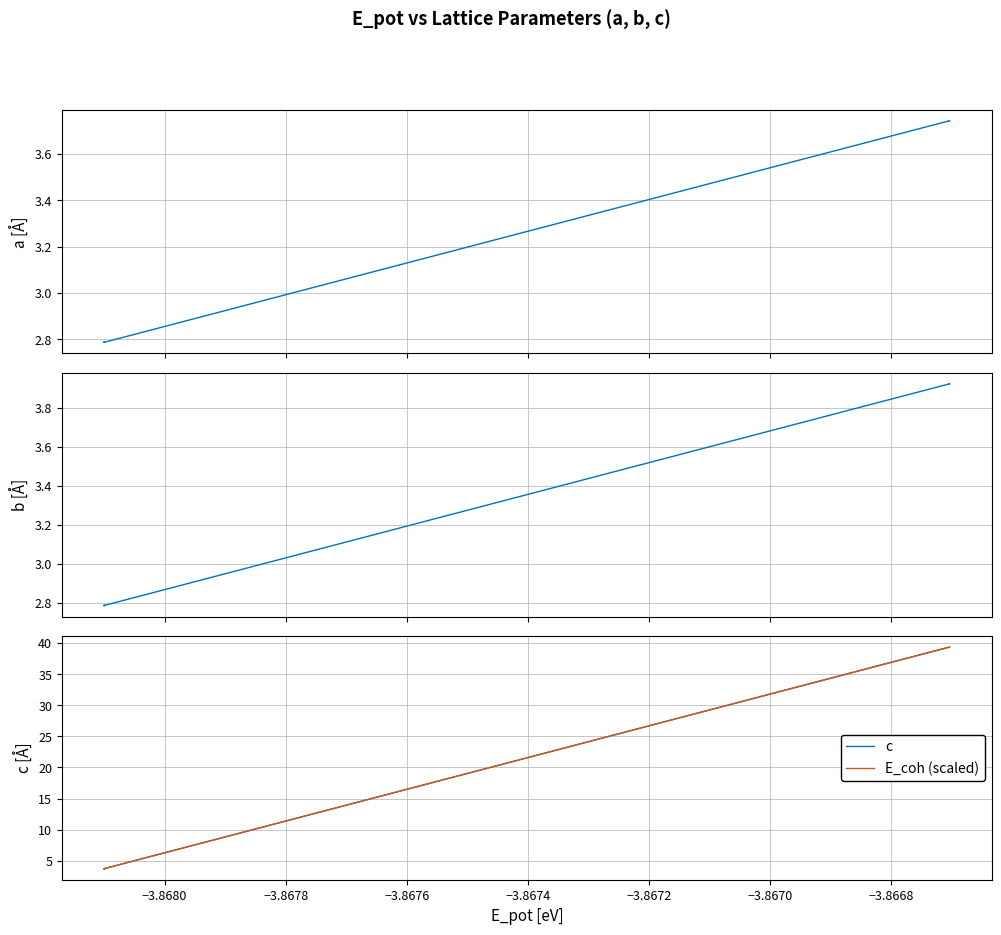

Which series has the largest range (max minus min)?

c